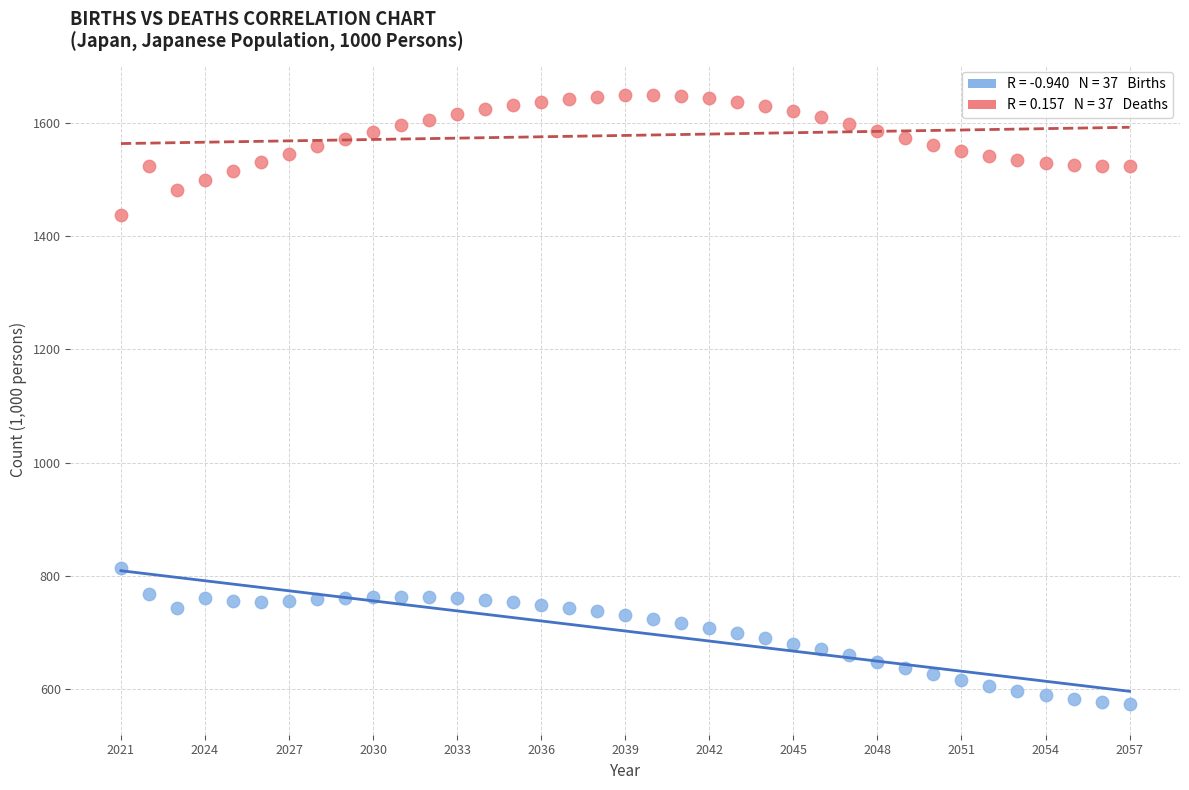

Across all data points, what is the range of Y values (max minus min)?

1076.6